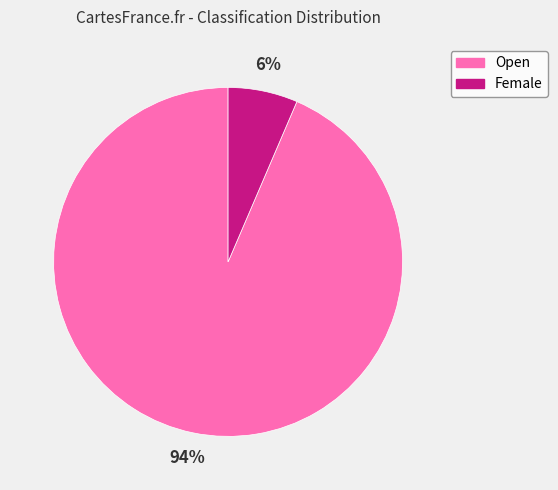

Between Female and Open, which is larger?

Open